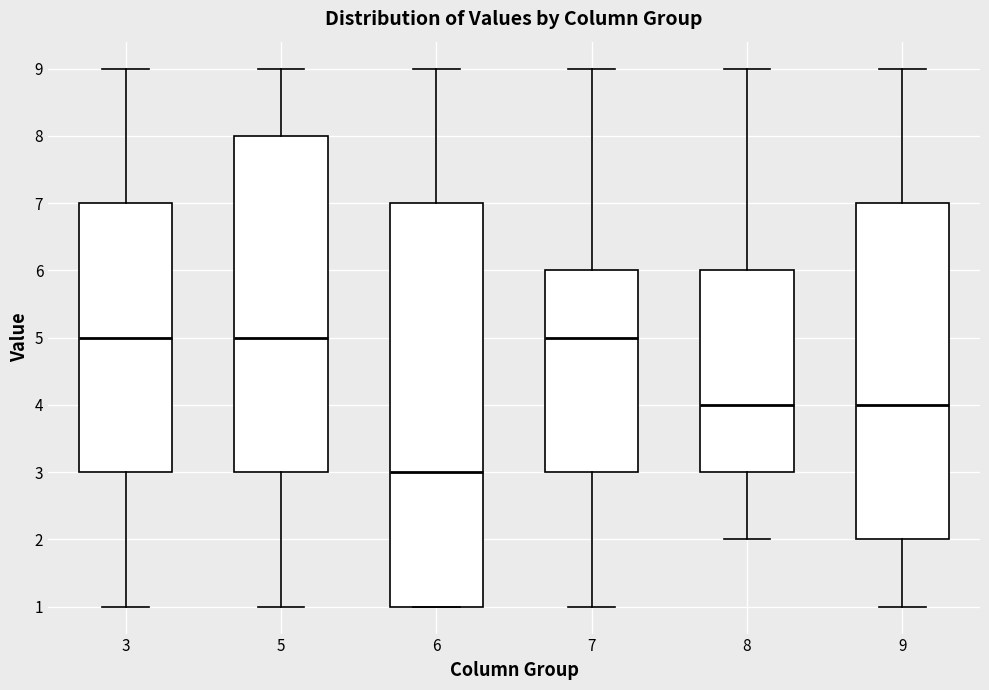

Where is the upper edge of the box at x = 6 on the y-axis? The values are not printed on the chart, so give them approximately, as read against the axis.

7